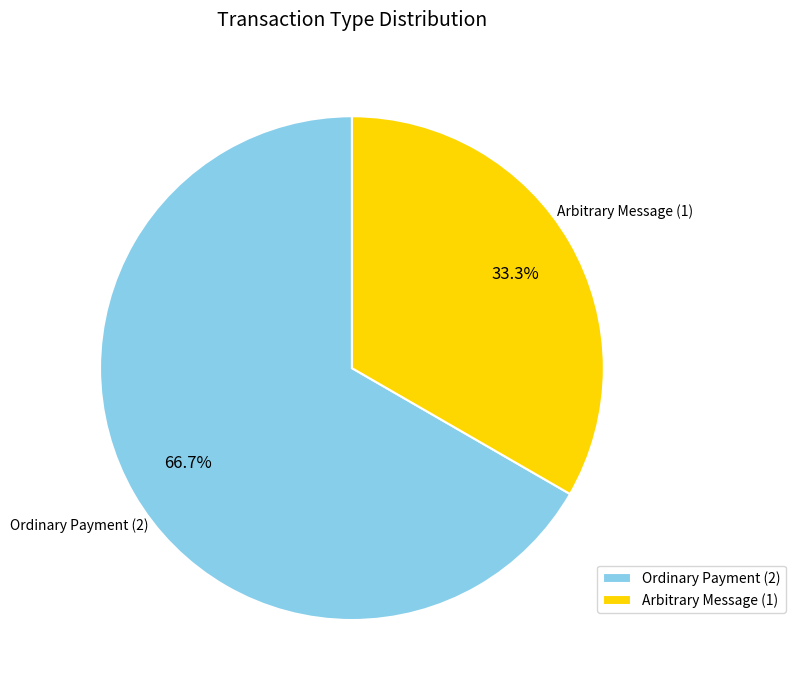

How many segments does this pie chart have?

2